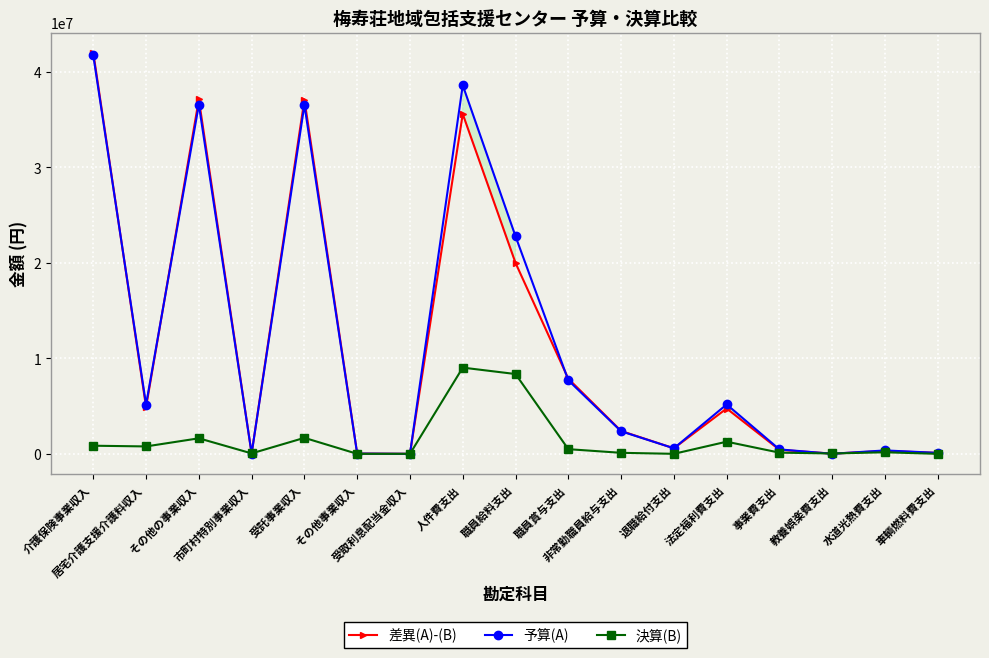

What is the sum of all 決算(B) values?

24588424